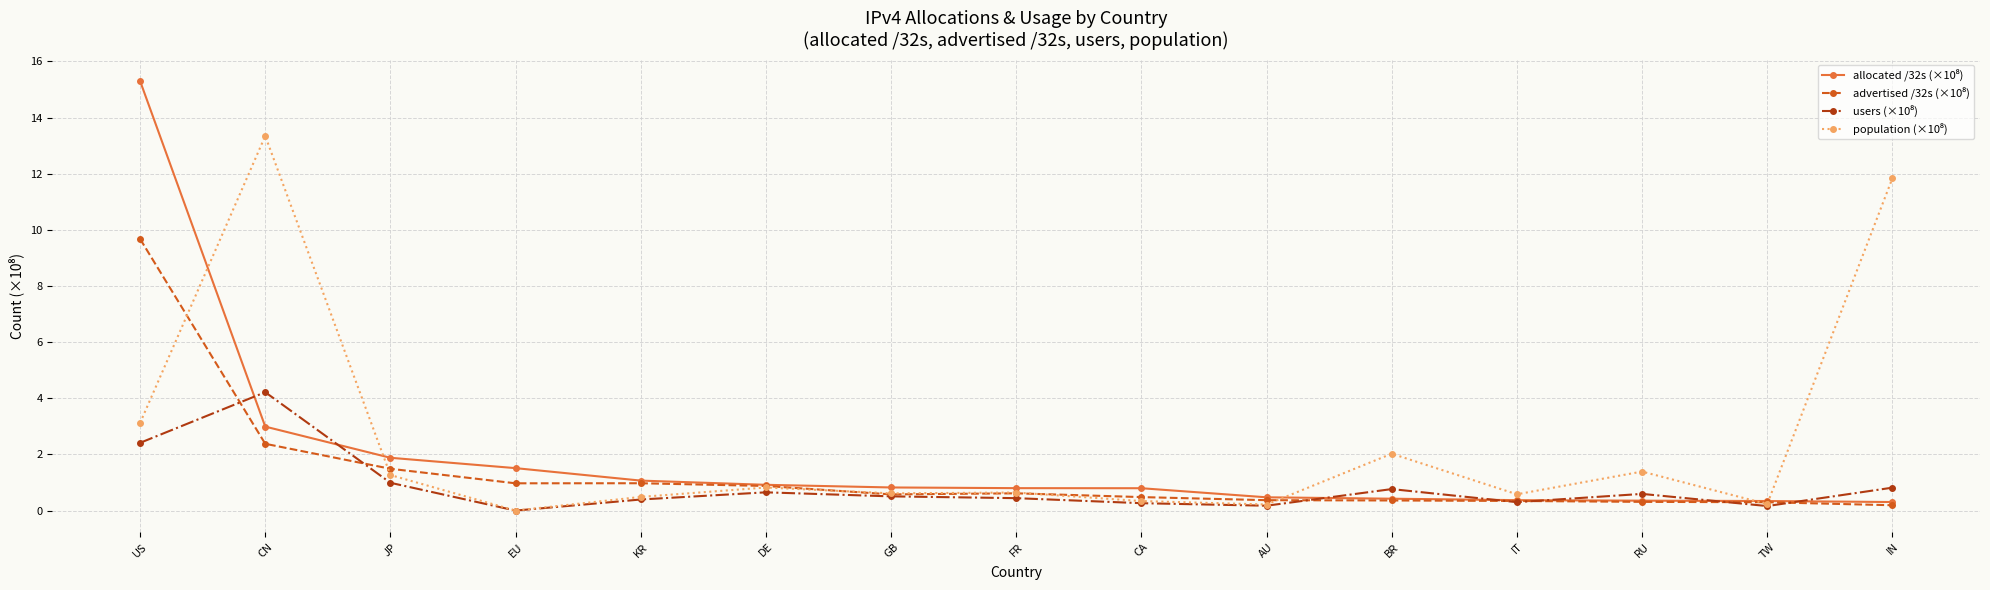

What is the spread (max minus min) of values at DE?

0.3